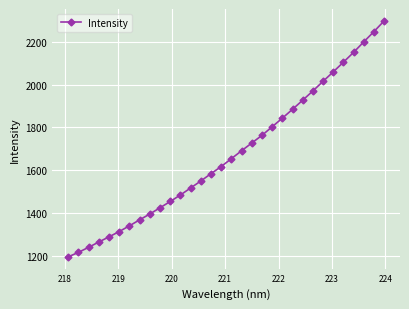

What is the minimum value shown in the chart?

1195.8